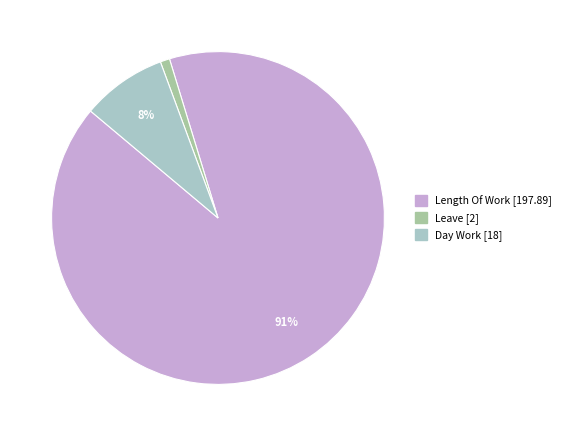

How many slices are in this pie chart?

3